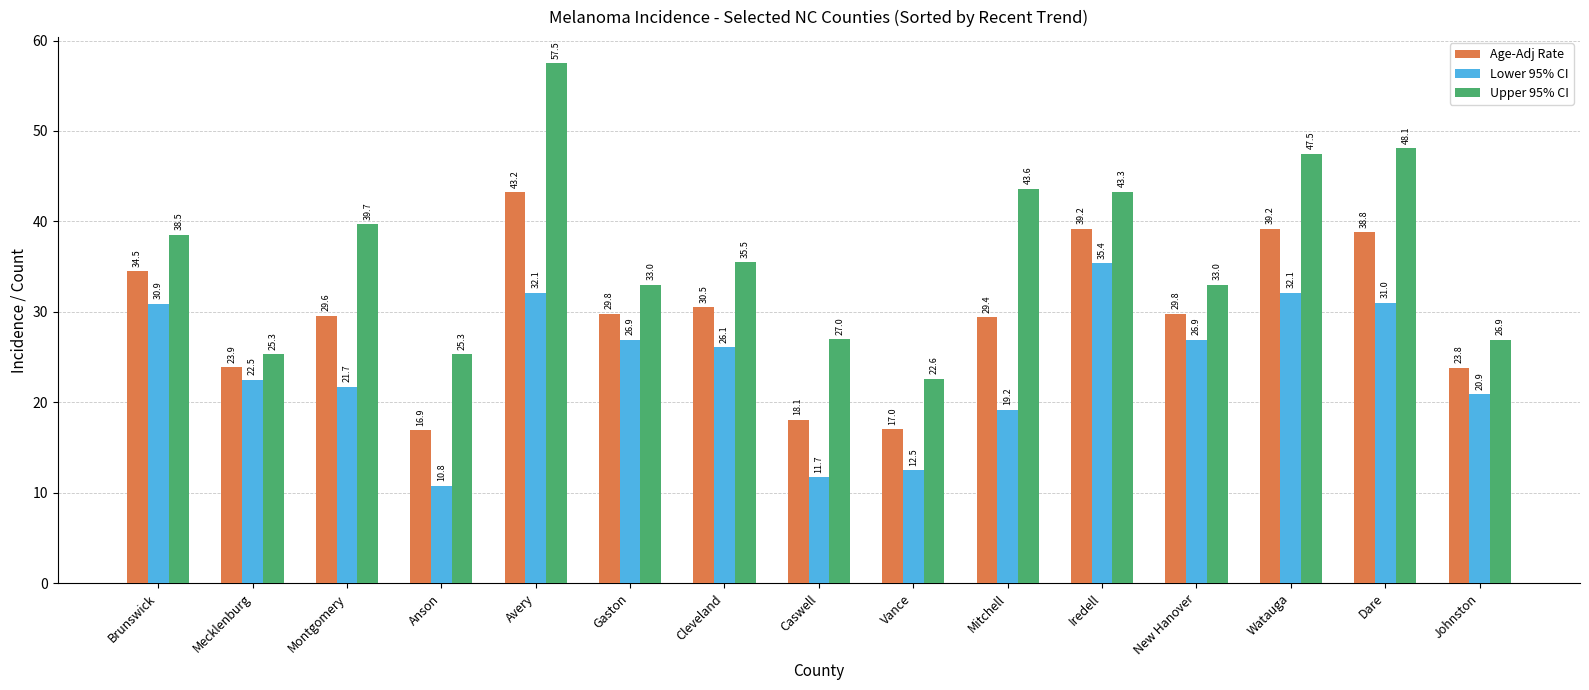

Rank the series by their average value, from highest to lowest.

Upper 95% CI, Age-Adj Rate, Lower 95% CI